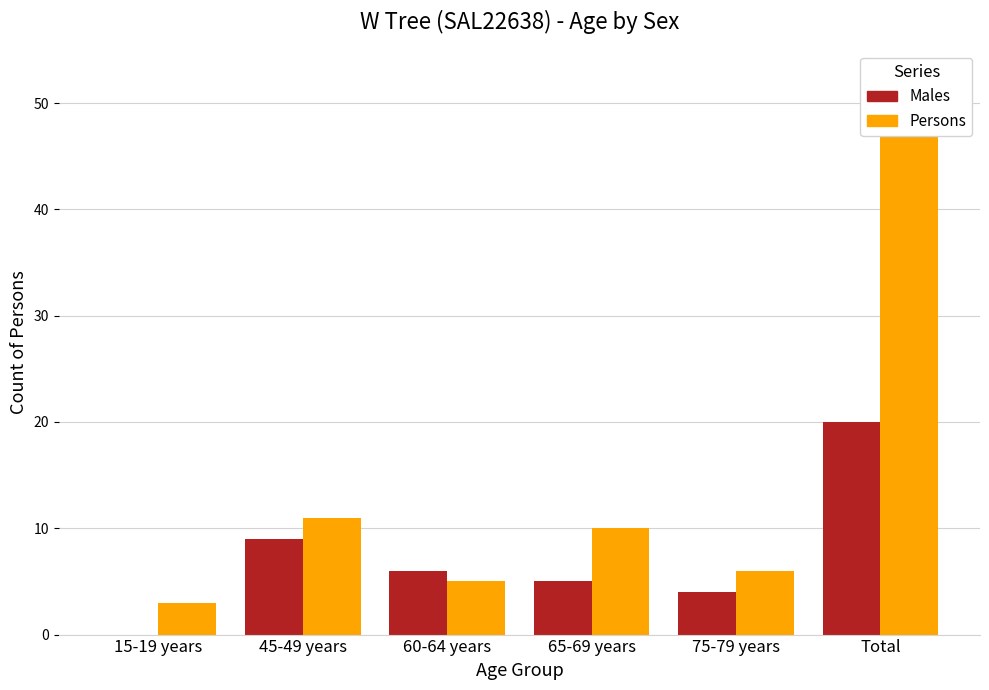

What is the value of the Persons bar at the 5th from the left?

6